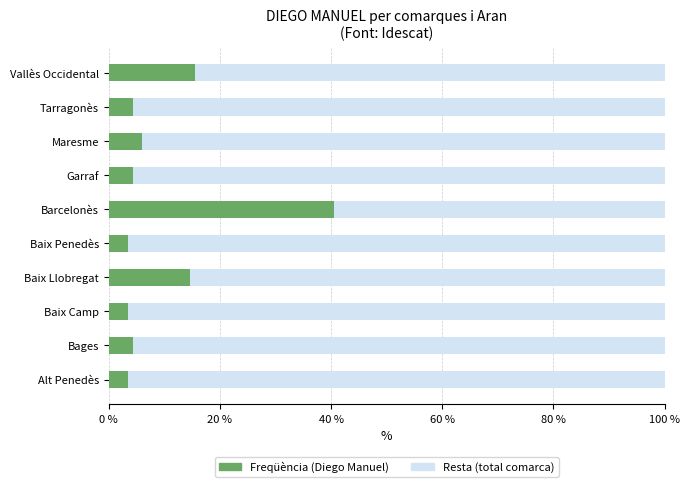

What is the total value across all series at Baix Llobregat?

100.0